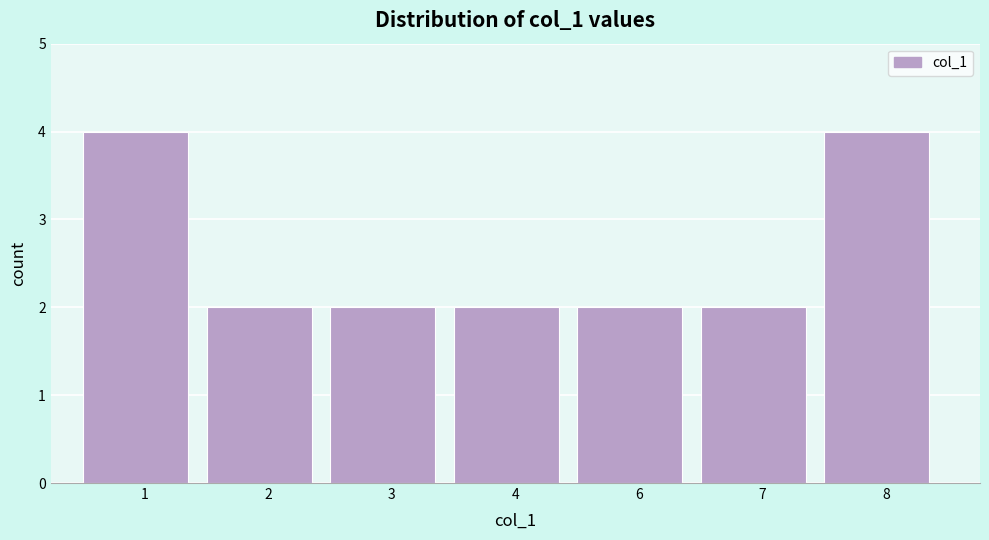

Reading left to right, list all the values displayed in this chart.

1=4	2=2	3=2	4=2	6=2	7=2	8=4